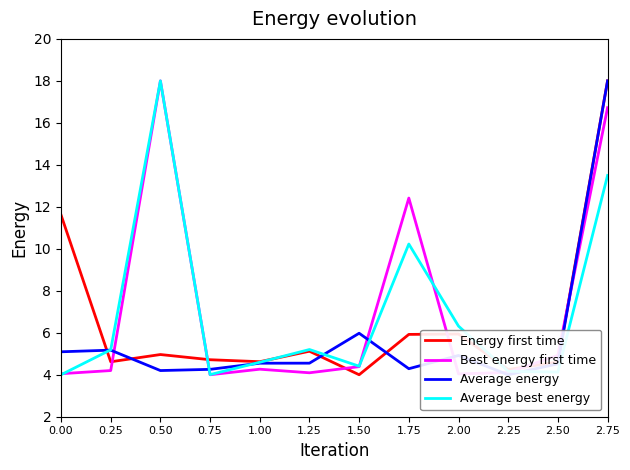

At 0.25, list the series in order from largest to smallest.

Average best energy, Average energy, Energy first time, Best energy first time